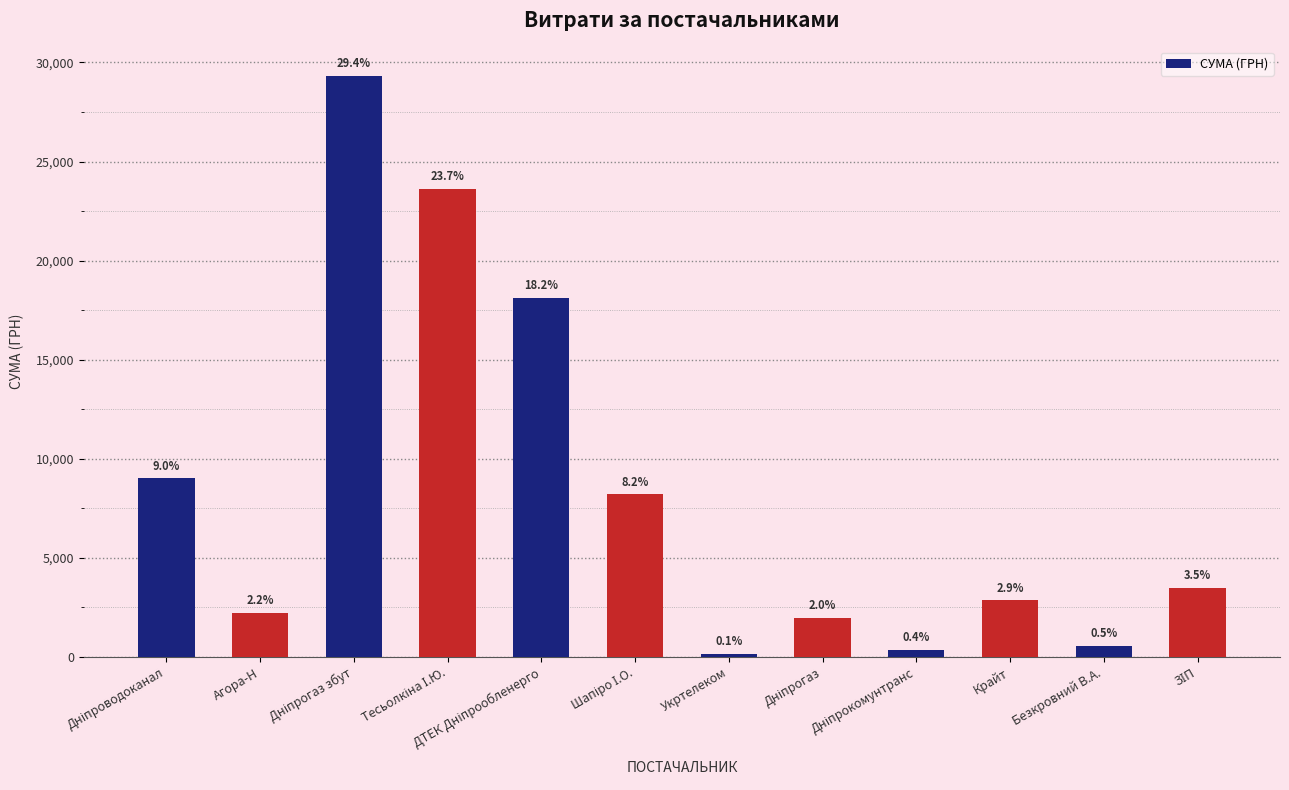

How many bars are there in total?

12